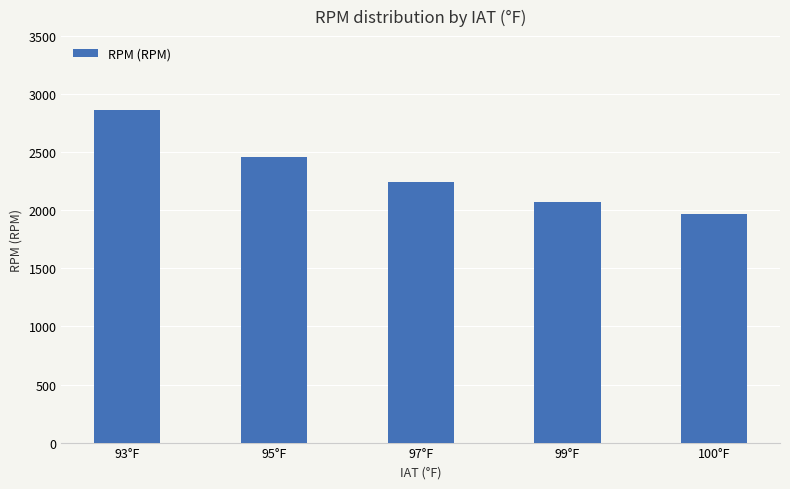

Are the bars horizontal?

No